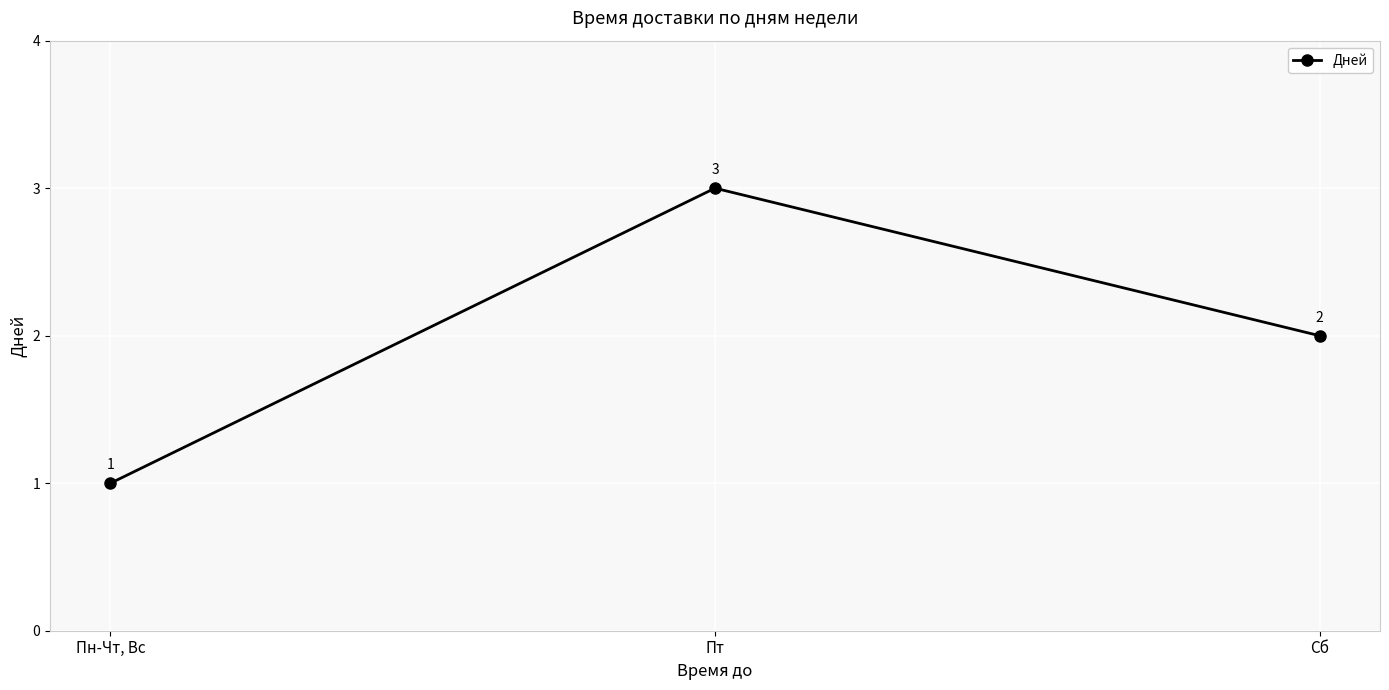

The value at Пт is 4. True or false?

False